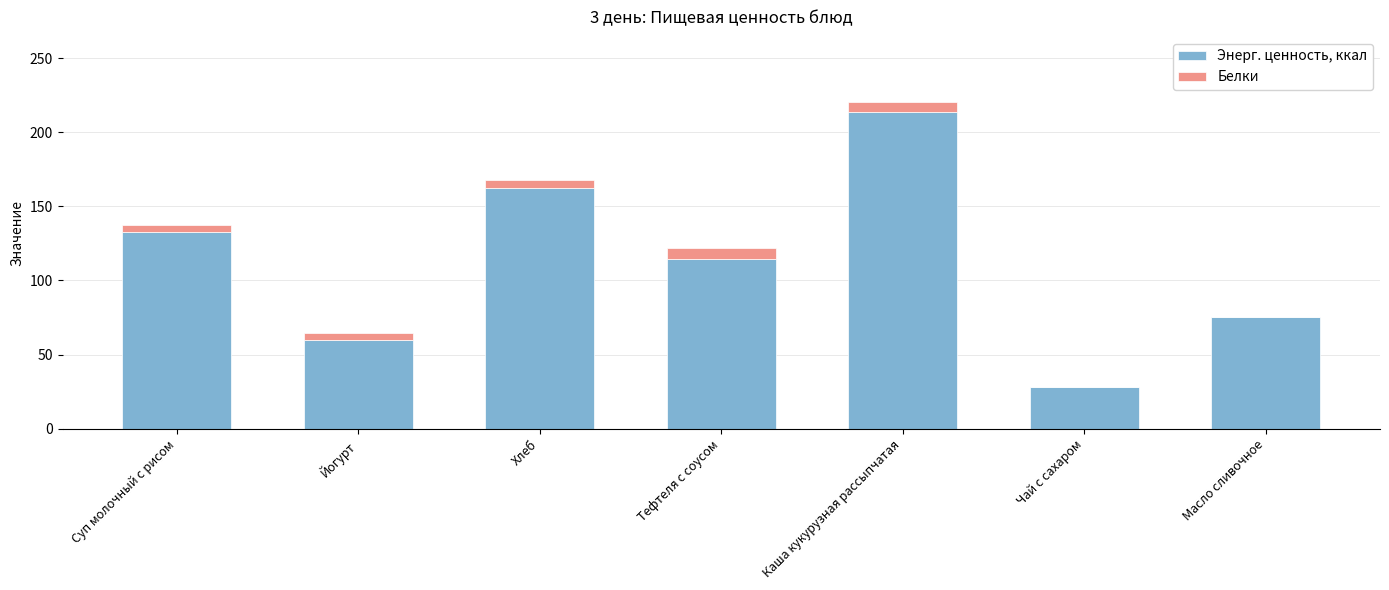

At which label is Энерг. ценность, ккал closest to 120?

Тефтеля с соусом